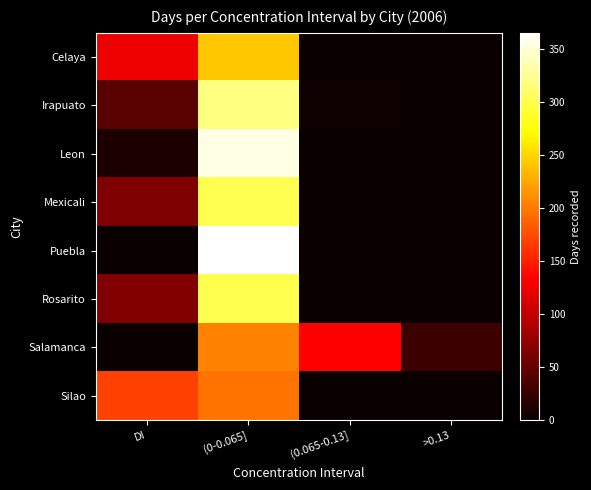

Which series changed the most between (0-0.065] and (0.065-0.13]?

Puebla